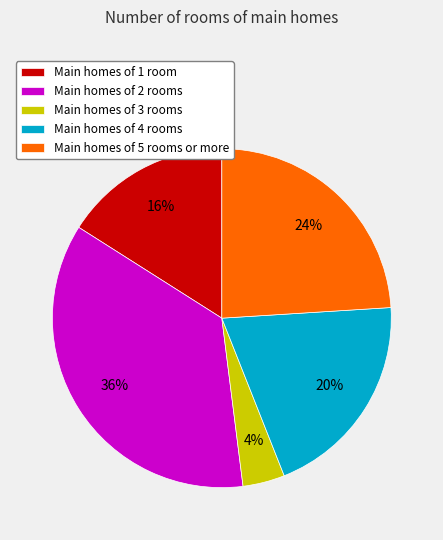

How many slices are in this pie chart?

5